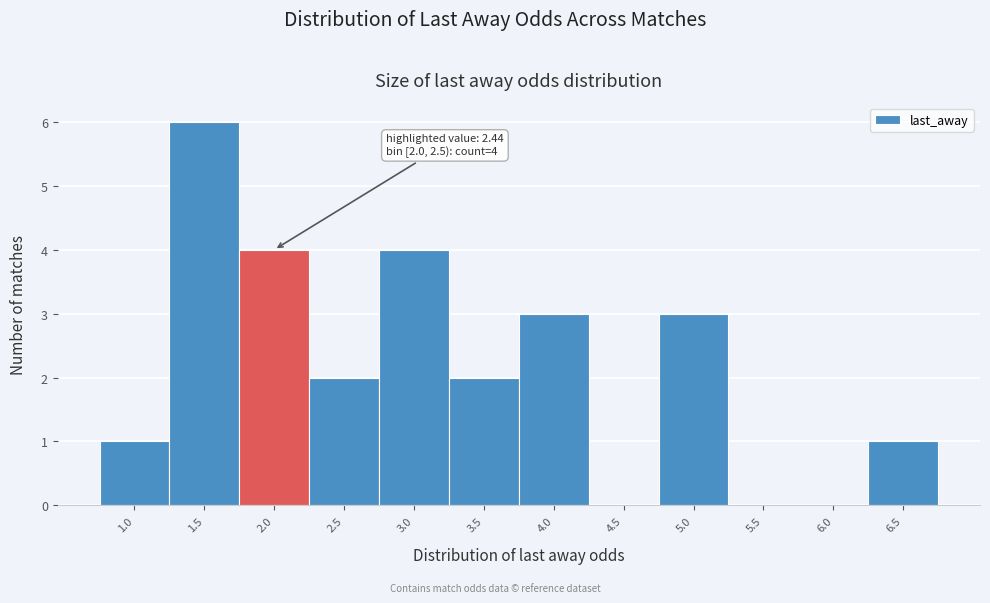

Reading left to right, list all the values displayed in this chart.

1.0=1	1.5=6	2.0=4	2.5=2	3.0=4	3.5=2	4.0=3	4.5=0	5.0=3	5.5=0	6.0=0	6.5=1